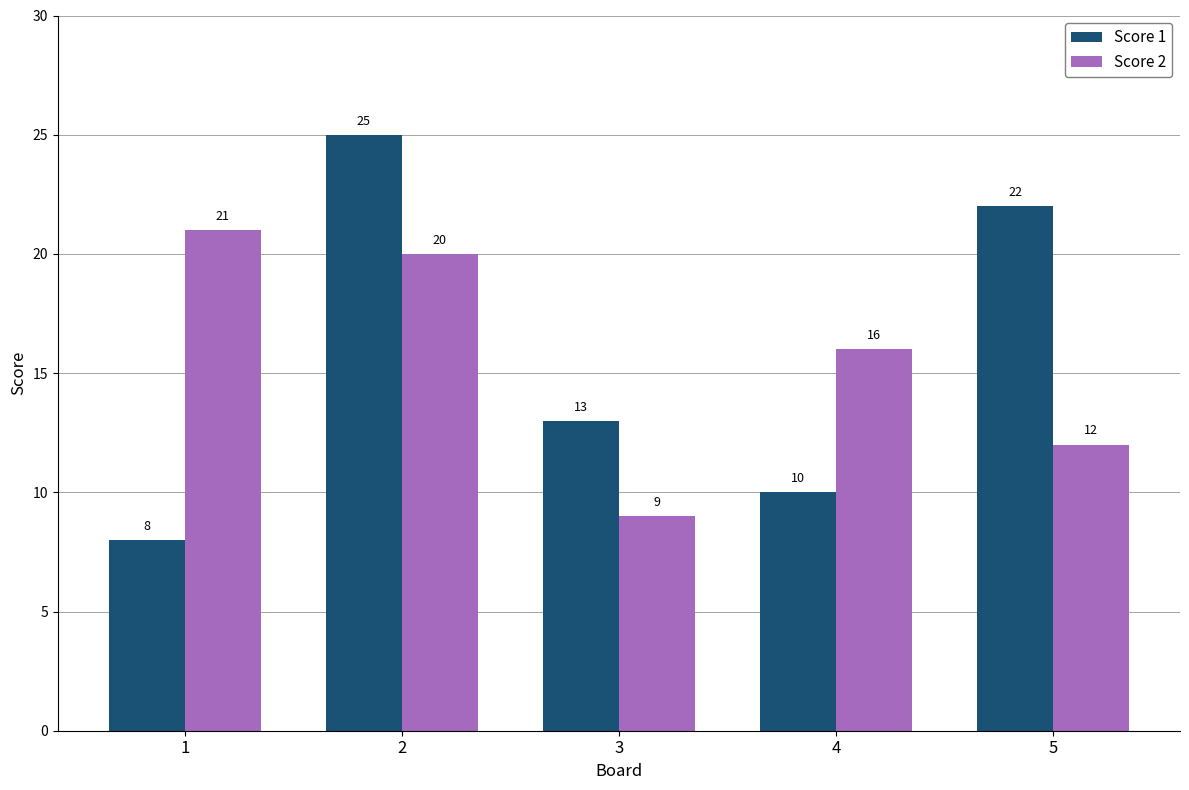

Is the value of Score 2 at 4 greater than the value of Score 1 at 1?

Yes